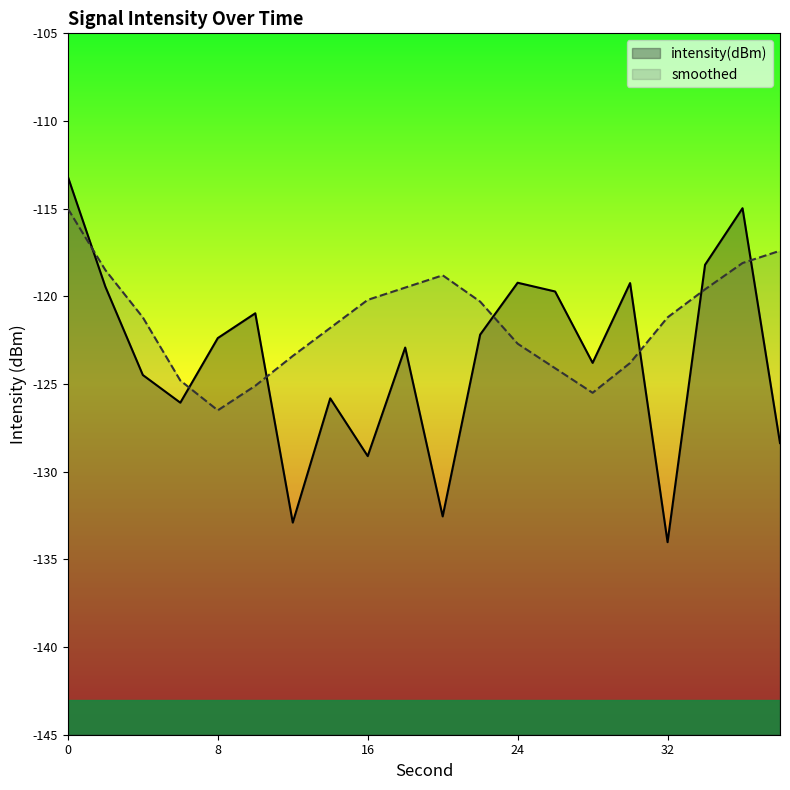

What is the difference between the second highest and minimum values in the intensity(dBm) series?

19.0